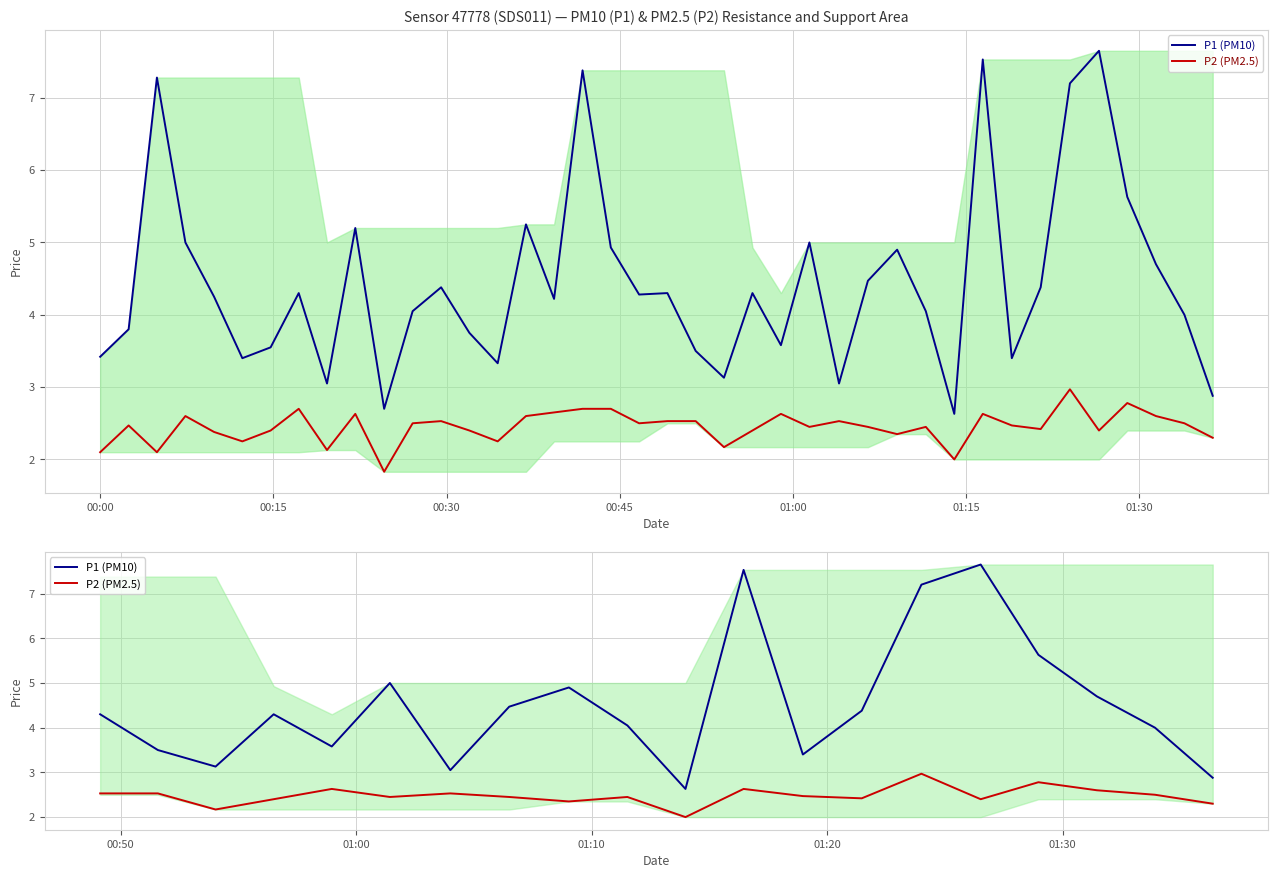

Does the chart display data point markers on the line(s)?

No